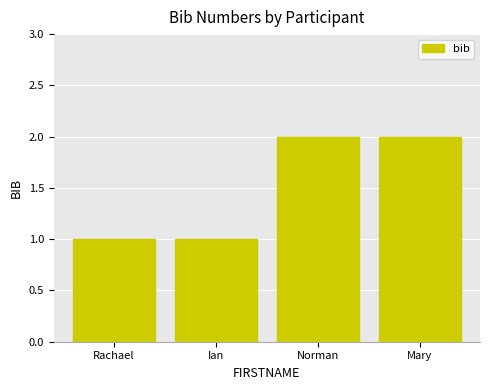

Reading left to right, extract all data points from this chart.

1	1	2	2